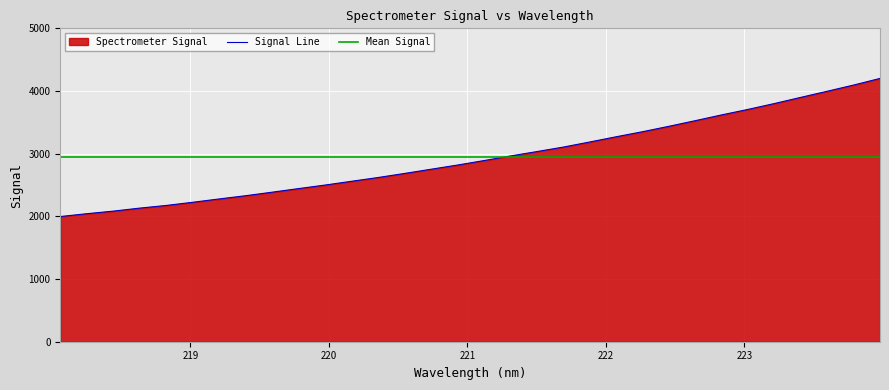

What is the maximum value shown in the chart?

4200.9